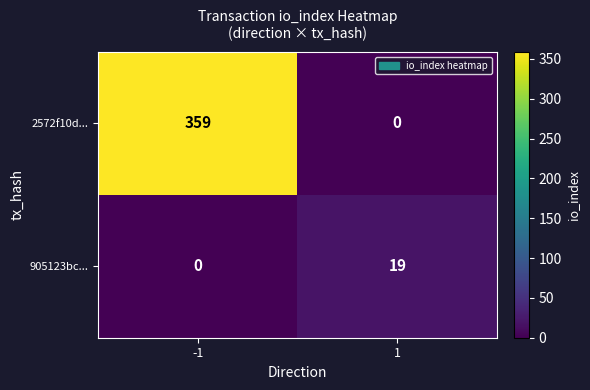

Rank the series by their average value, from highest to lowest.

2572f10d..., 905123bc...